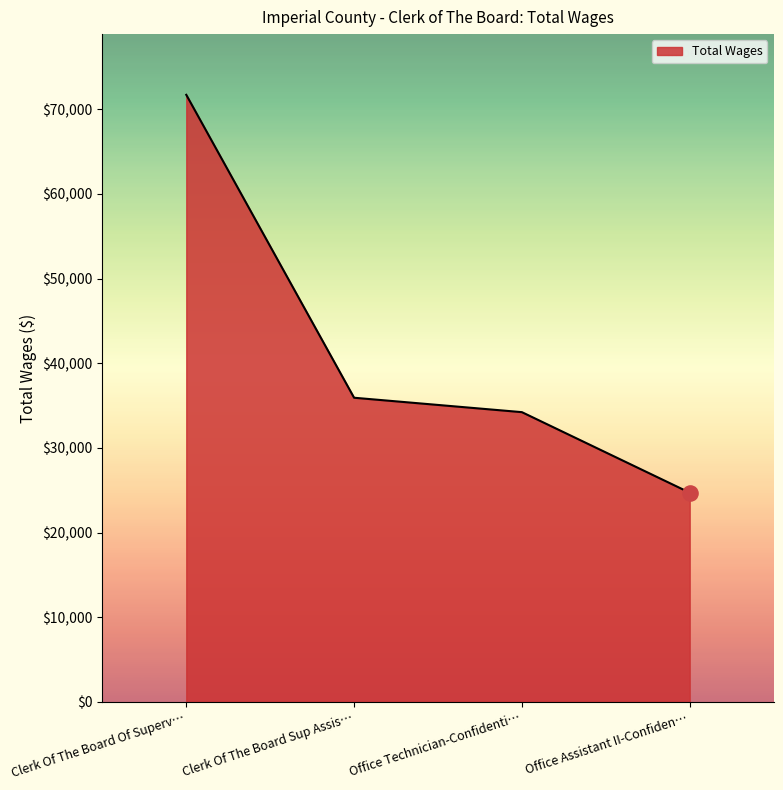

What is the change in value from Clerk Of The Board Of Superv… to Office Technician-Confidenti…?

-37477